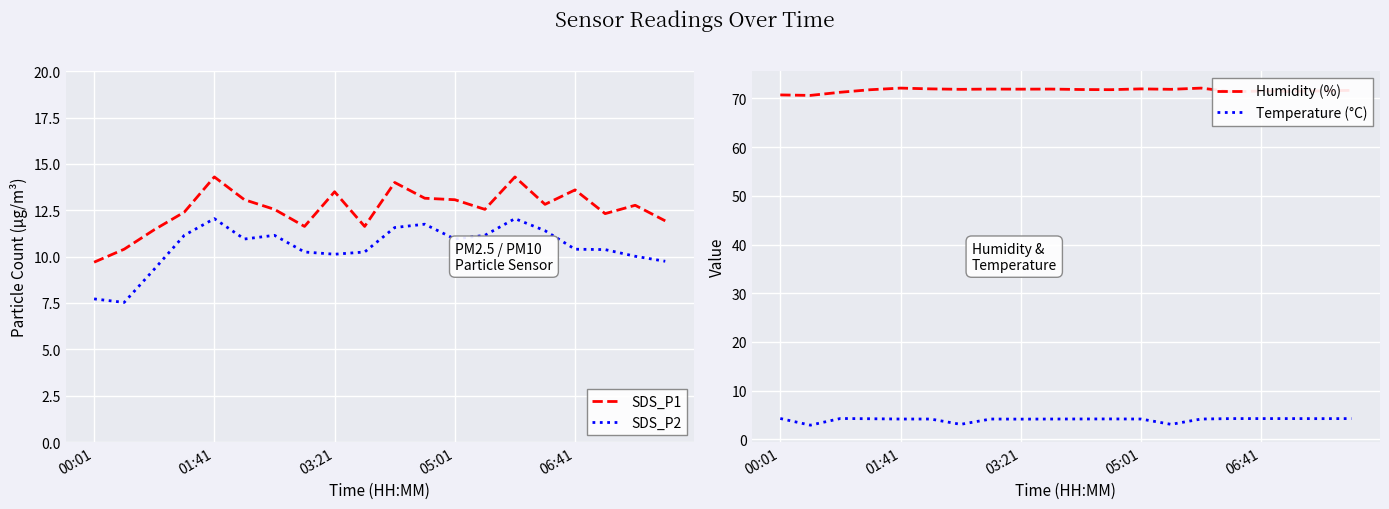

True or false: SDS_P2 and SDS_P1 intersect in this chart.

False